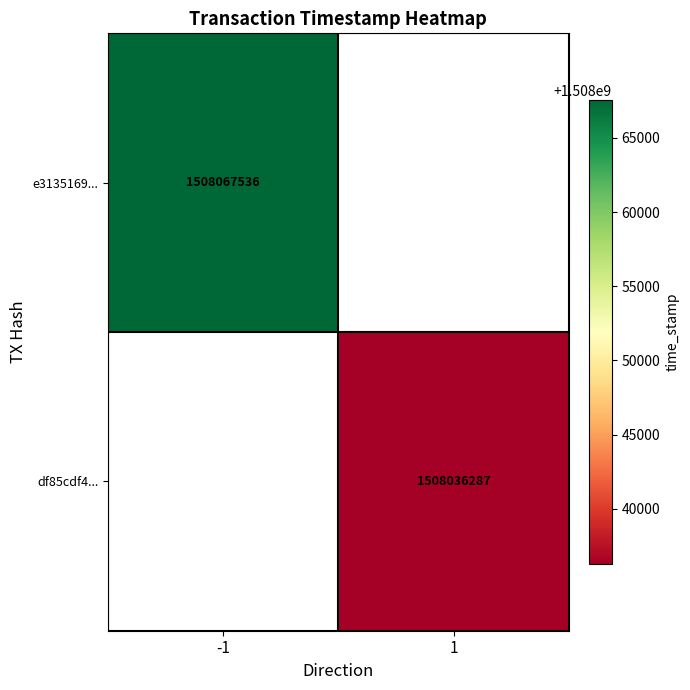

Which category has the highest value across all series?

-1